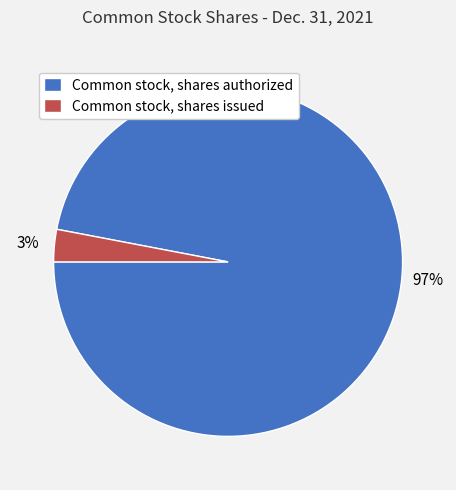

The Common stock, shares authorized slice represents 97% of the pie. True or false?

True